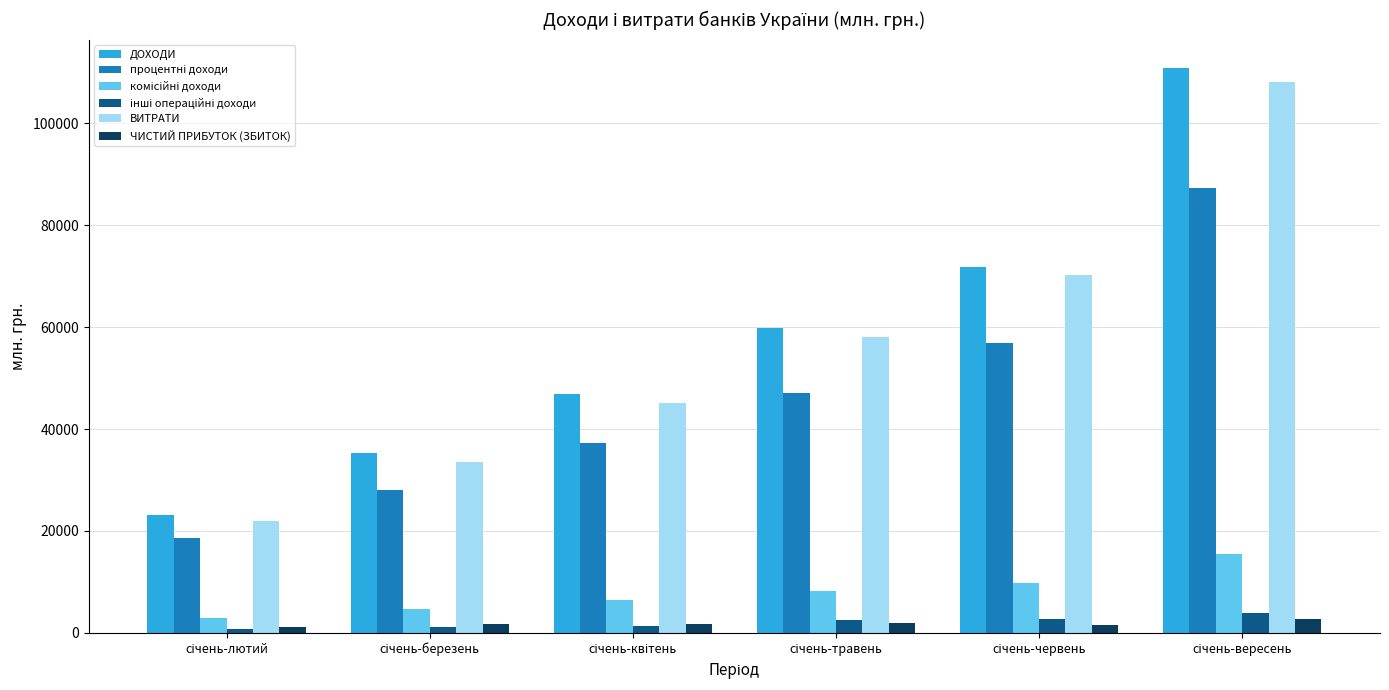

What is the average value of the ЧИСТИЙ ПРИБУТОК (ЗБИТОК) series?

1832